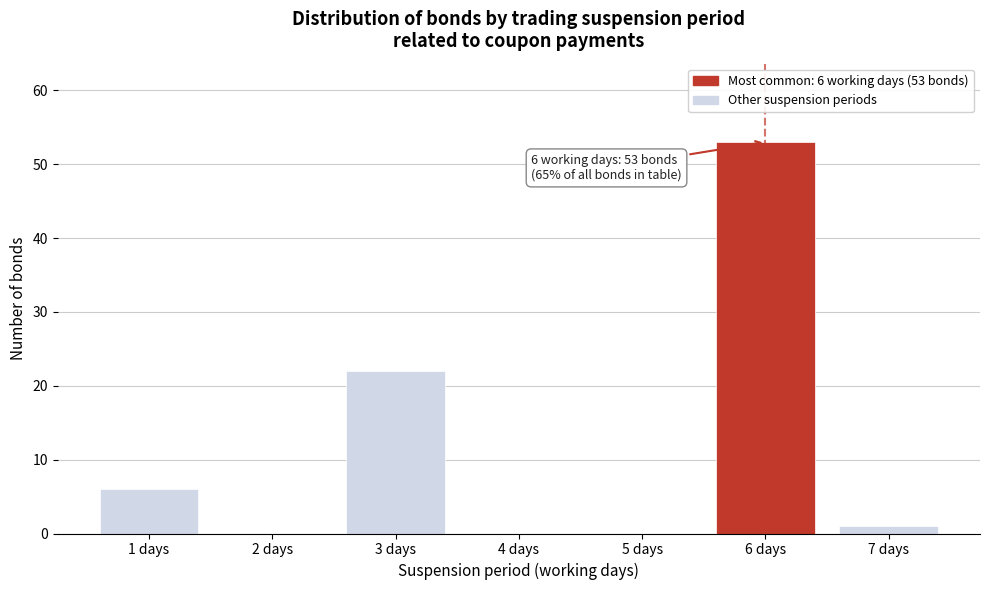

Over which range of the x-axis is the bar tallest?

5.5 to 6.5